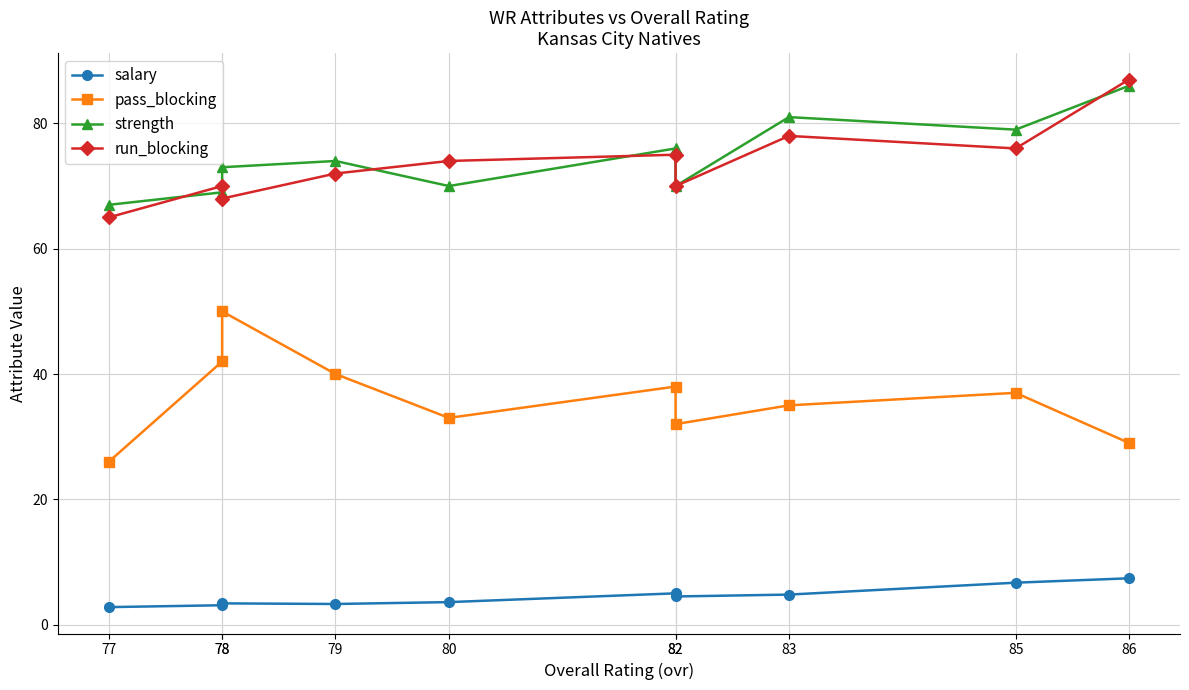

List the labels in order of salary value, smallest first.

77, 78, 79, 78, 80, 82, 83, 82, 85, 86